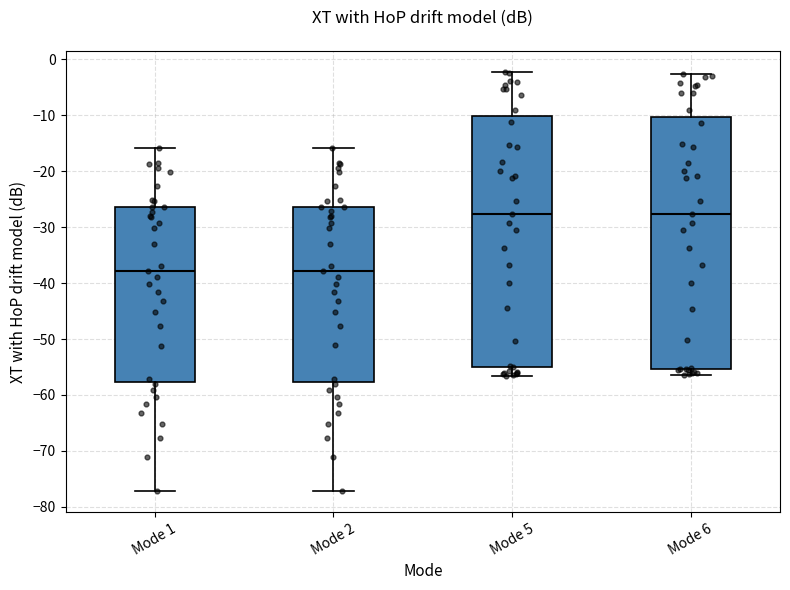

Reading left to right, transcribe this box plot: for each box, give where its median line is, the range the box spans, and where its two whiskers end, as read against the y-axis. The values are not printed on the chart, so give them approximately, as read against the axis.

Mode 1: median -38, box -58 to -26, whiskers -77 to -16
Mode 2: median -38, box -58 to -26, whiskers -77 to -16
Mode 5: median -28, box -55 to -10, whiskers -57 to -2
Mode 6: median -28, box -55 to -10, whiskers -56 to -3